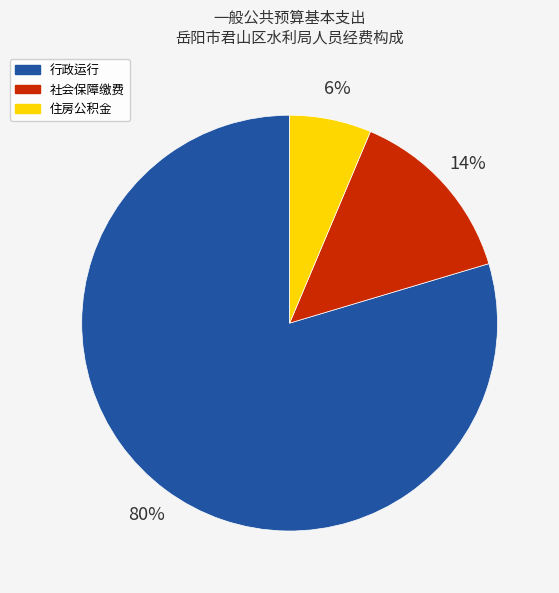

Which has a higher value, 住房公积金 or 行政运行?

行政运行